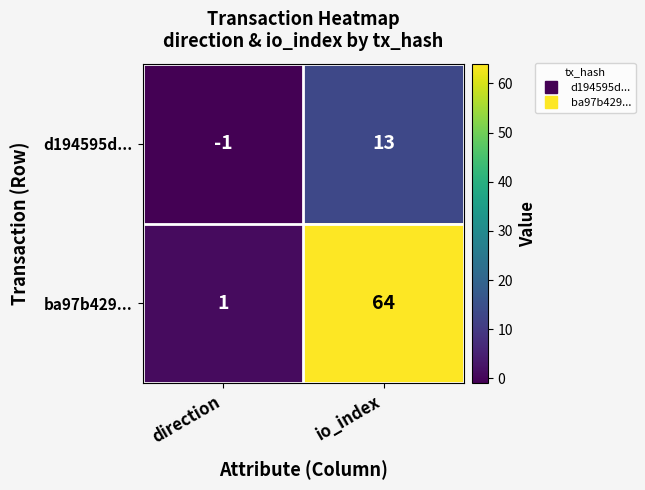

Where is d194595d... nearest to the value 6?

direction